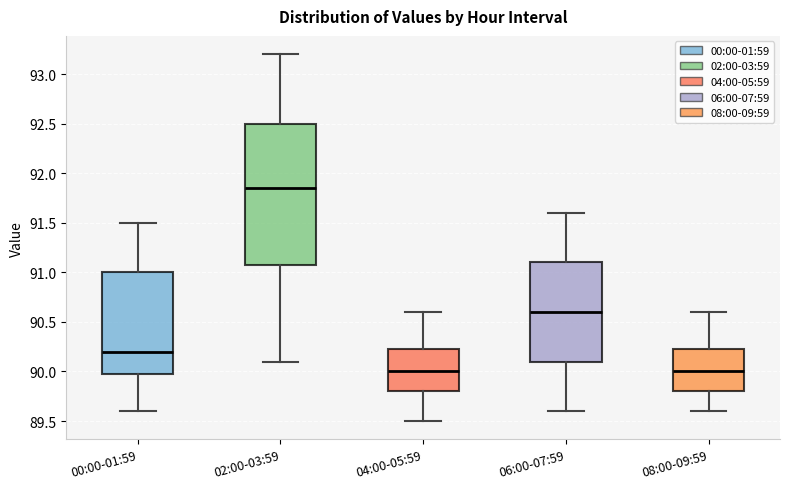

Which box is the tallest, from its lower edge to its upper edge?

02:00-03:59